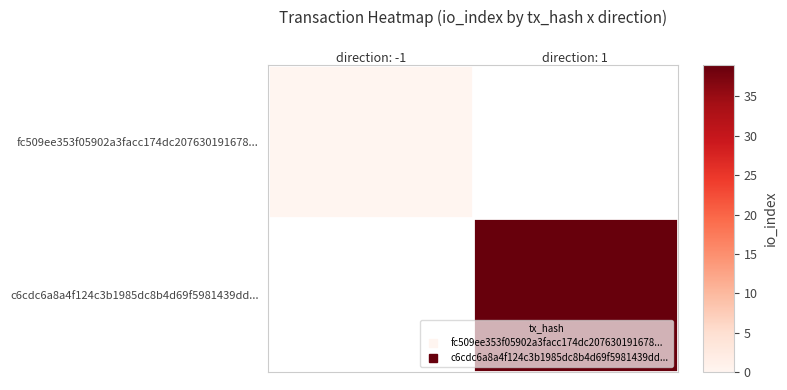

The value of row_0 at 0 is 0.0. True or false?

True